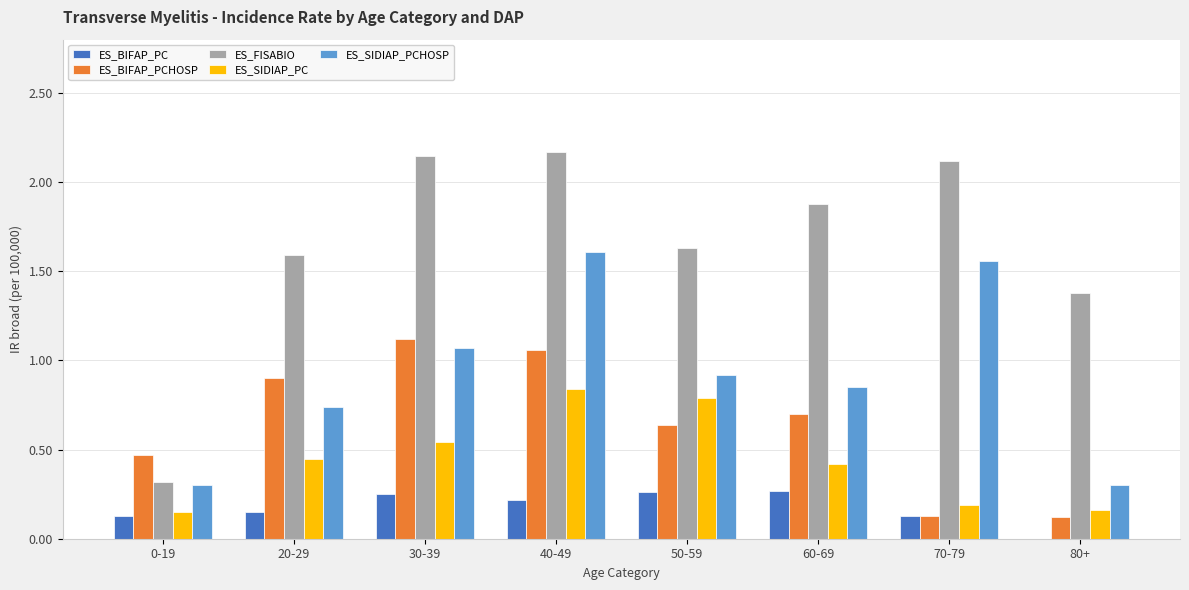

Which series changed the most between 40-49 and 70-79?

ES_BIFAP_PCHOSP